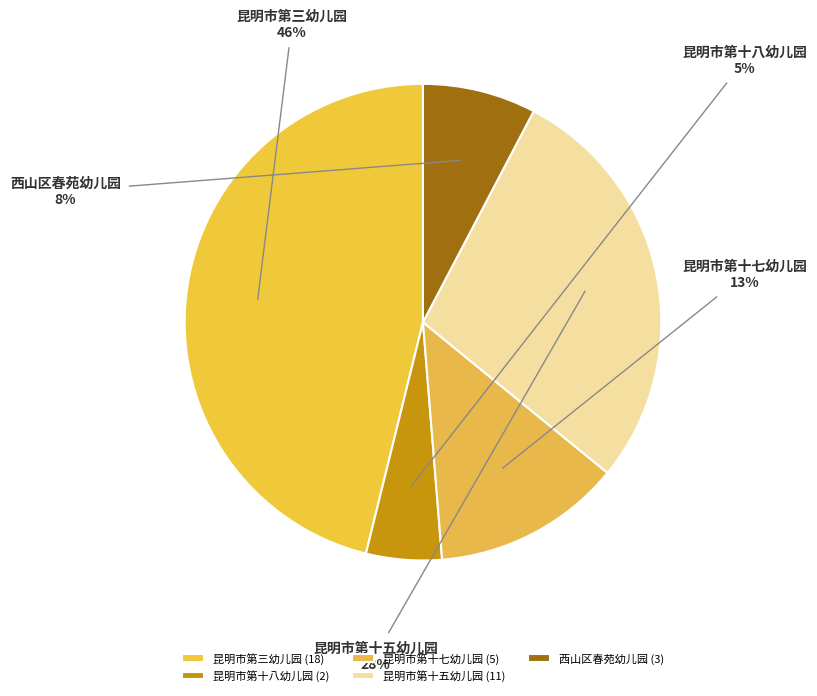

Does any single category account for the majority?

No